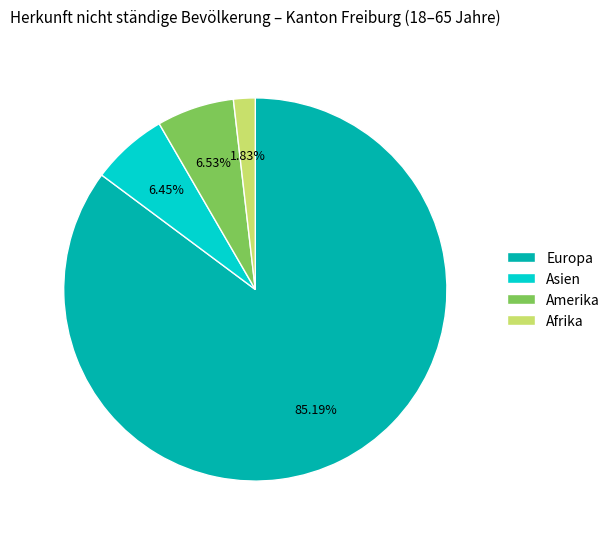

Which slice is the smallest?

Afrika